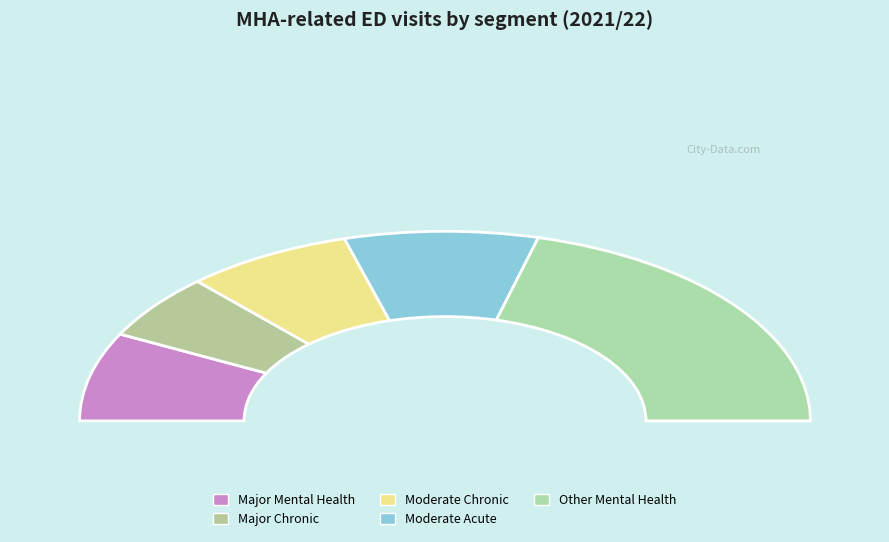

To the nearest percent, what is the average slice percentage?

20%